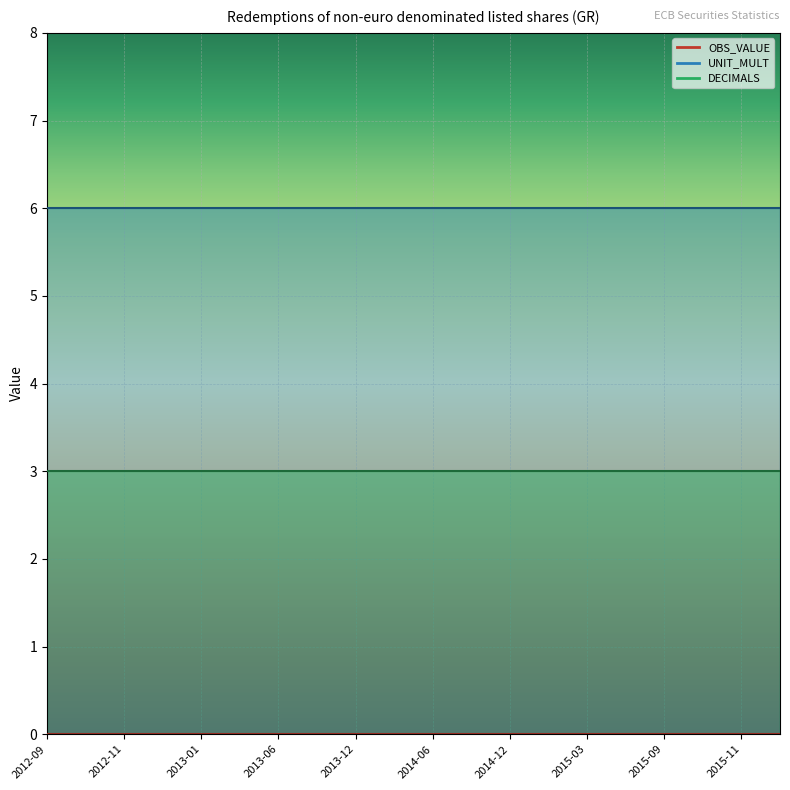

At how many categories does at least one series exceed 3?

20